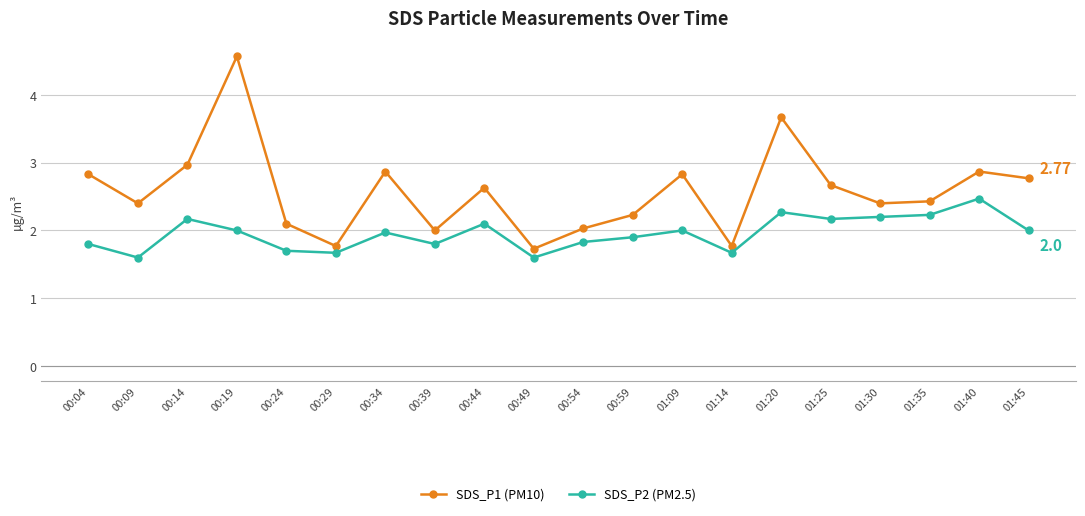

Rank the series by their maximum value, from highest to lowest.

SDS_P1 (PM10), SDS_P2 (PM2.5)